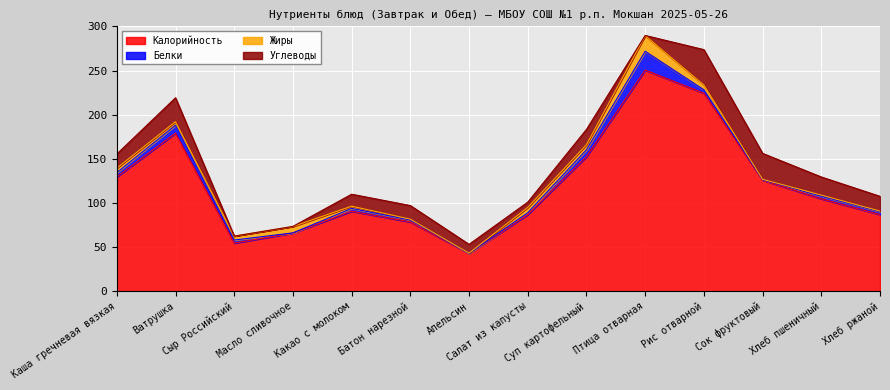

Is it true that Калорийность equals 141.5 at Салат из капусты?

False